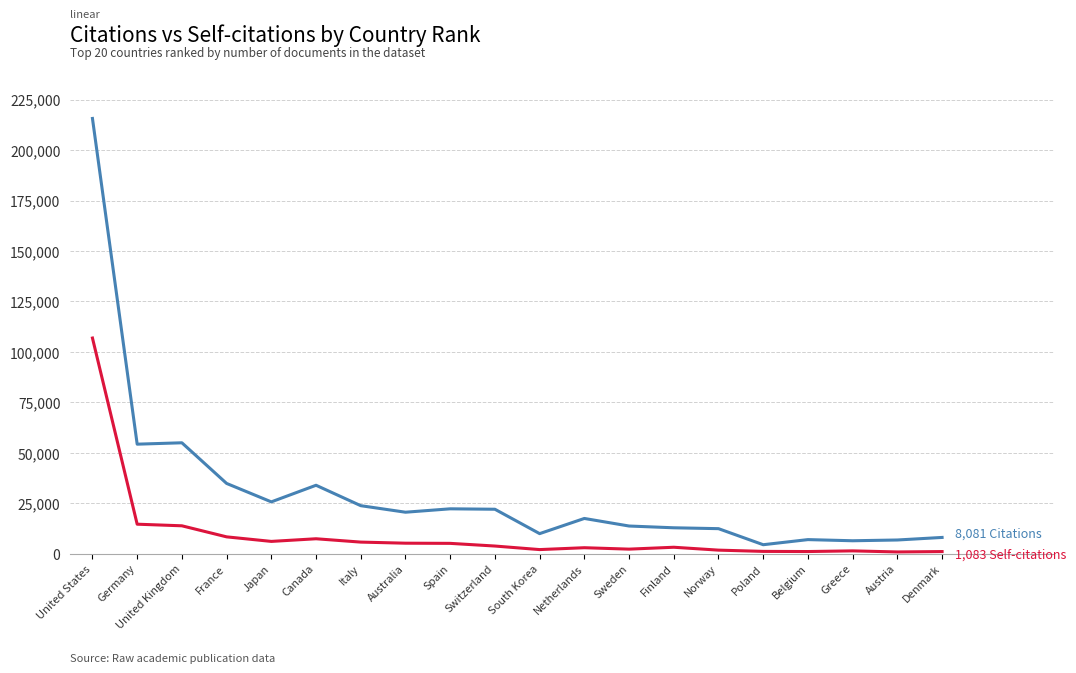

What is the total value across all series at Germany?

68944